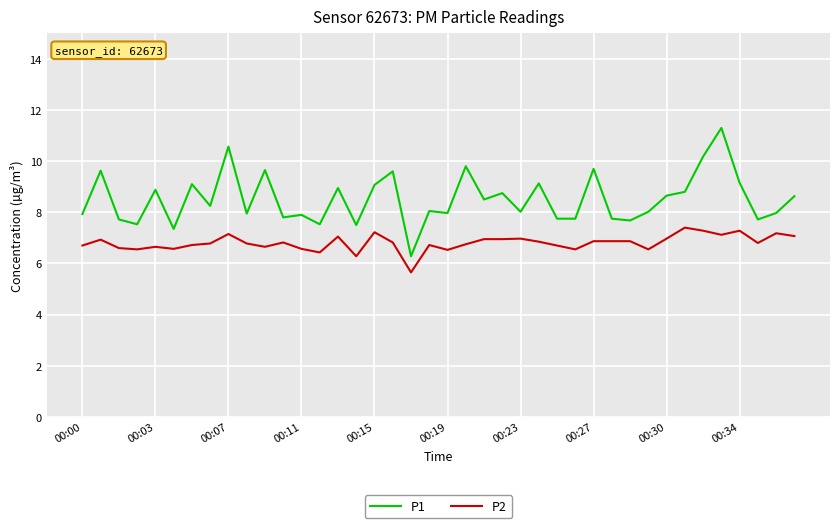

What is the lowest value of the P2 series?

5.7